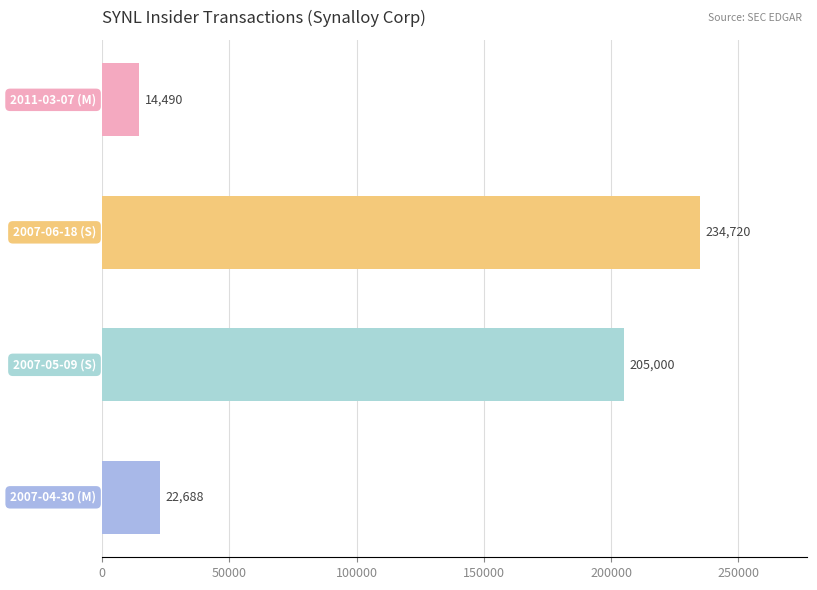

Reading top to bottom, transcribe all the data shown in this chart.

14490	234720	205000	22688